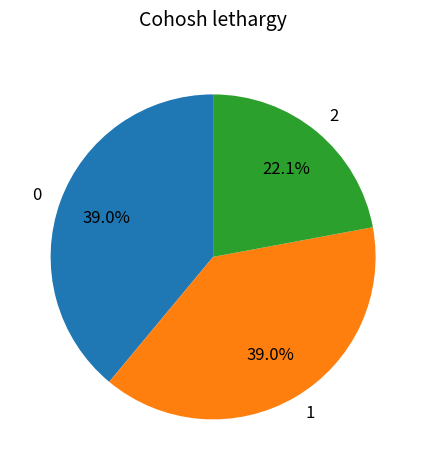

Does any single category account for the majority?

No